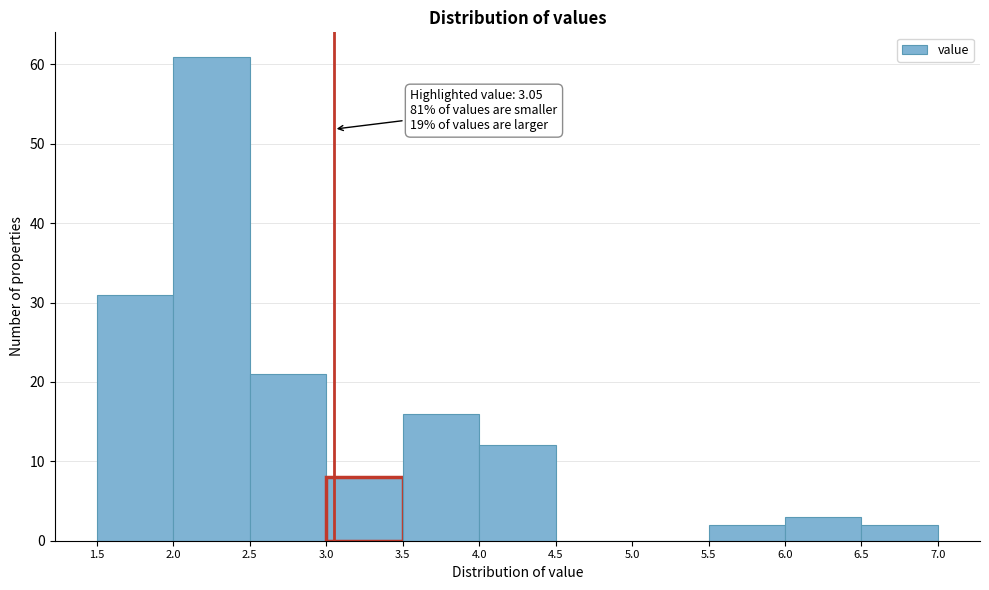

Over which range of the x-axis is the bar tallest?

2.0 to 2.5